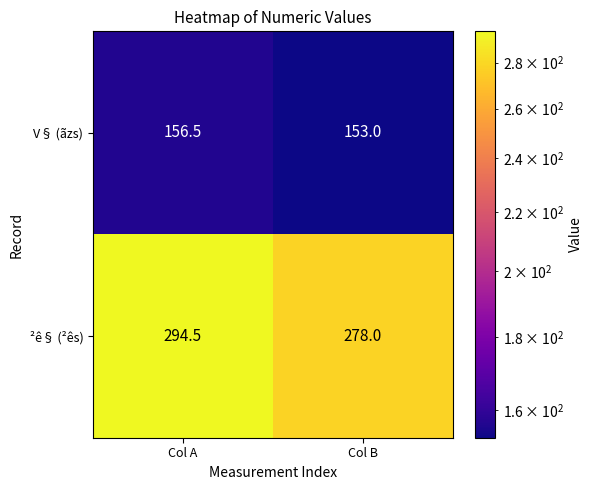

Rank the series by their average value, from lowest to highest.

V§ (ãzs), ²ê§ (²ês)